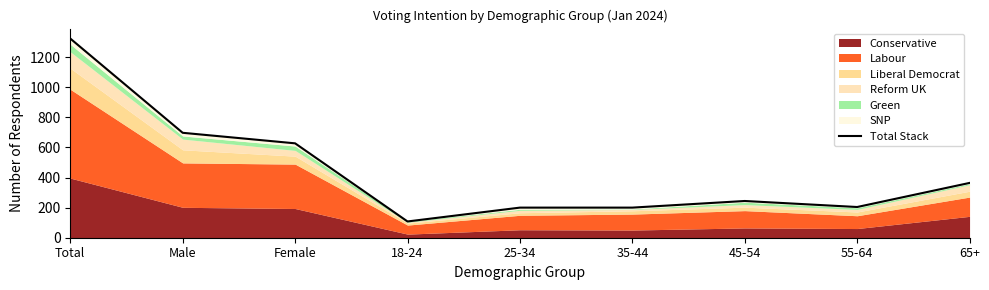

Is it true that the value at 18-24 is 75?

False